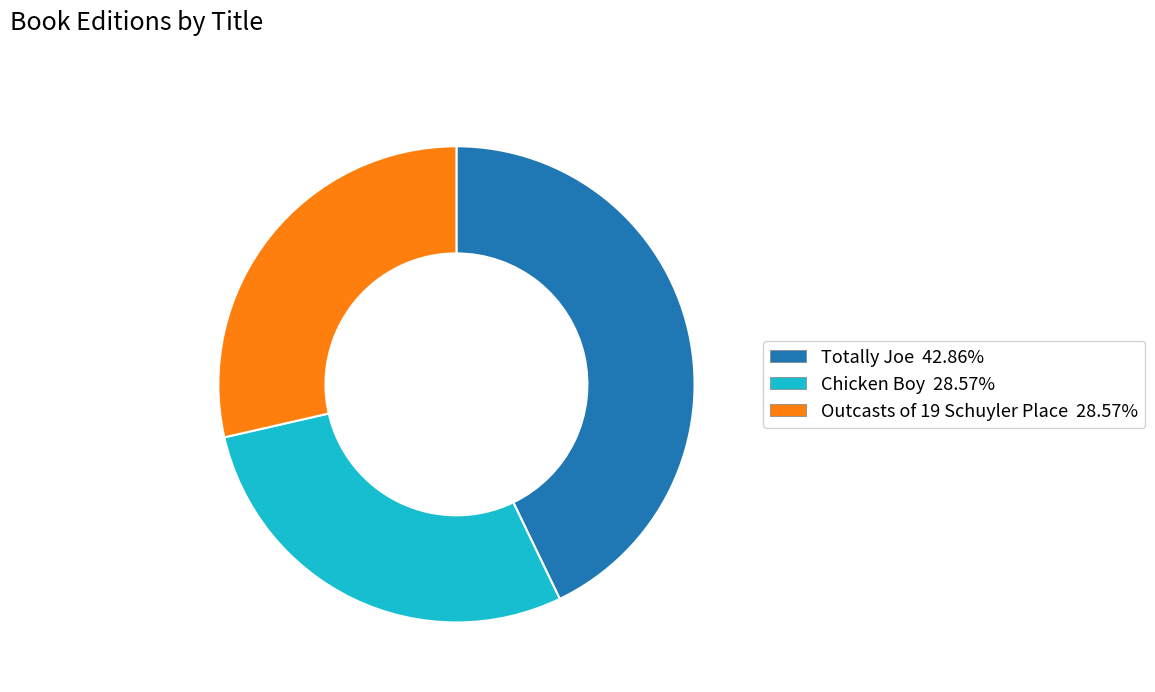

Is Totally Joe 42.86% the majority of the pie?

No